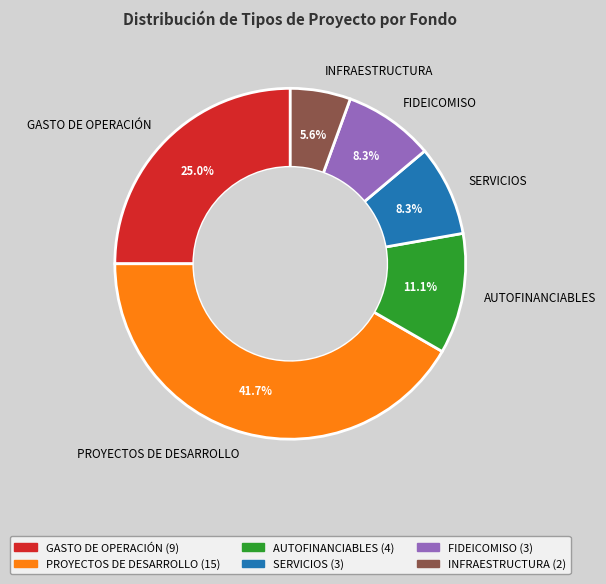

True or false: FIDEICOMISO accounts for 8% of the total.

True